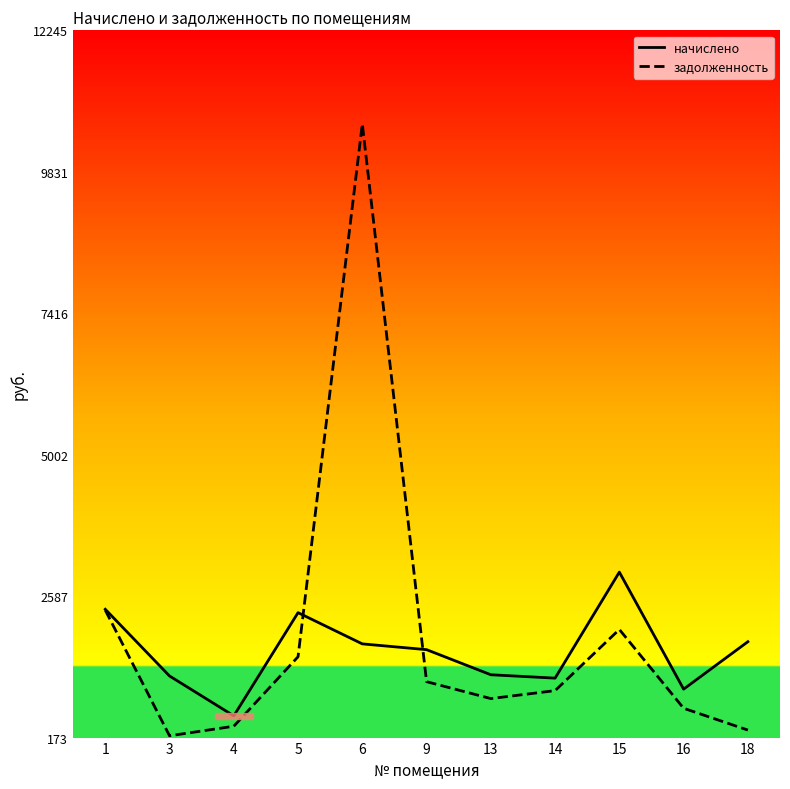

Rank the series at 5 from lowest to highest value.

задолженность, начислено